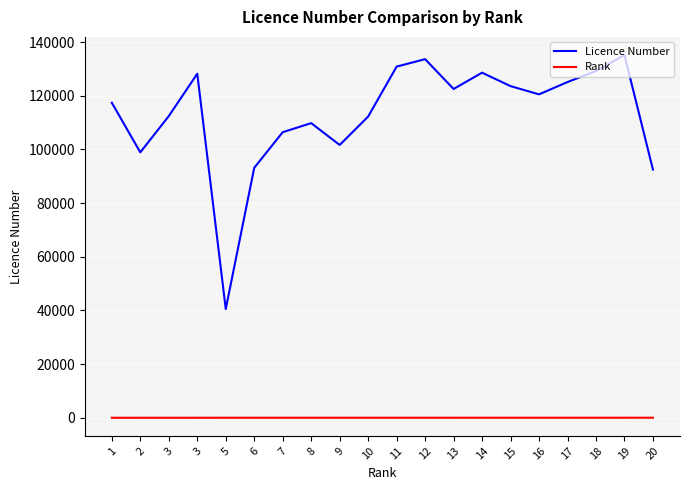

What is the total value across all series at 11?

130851